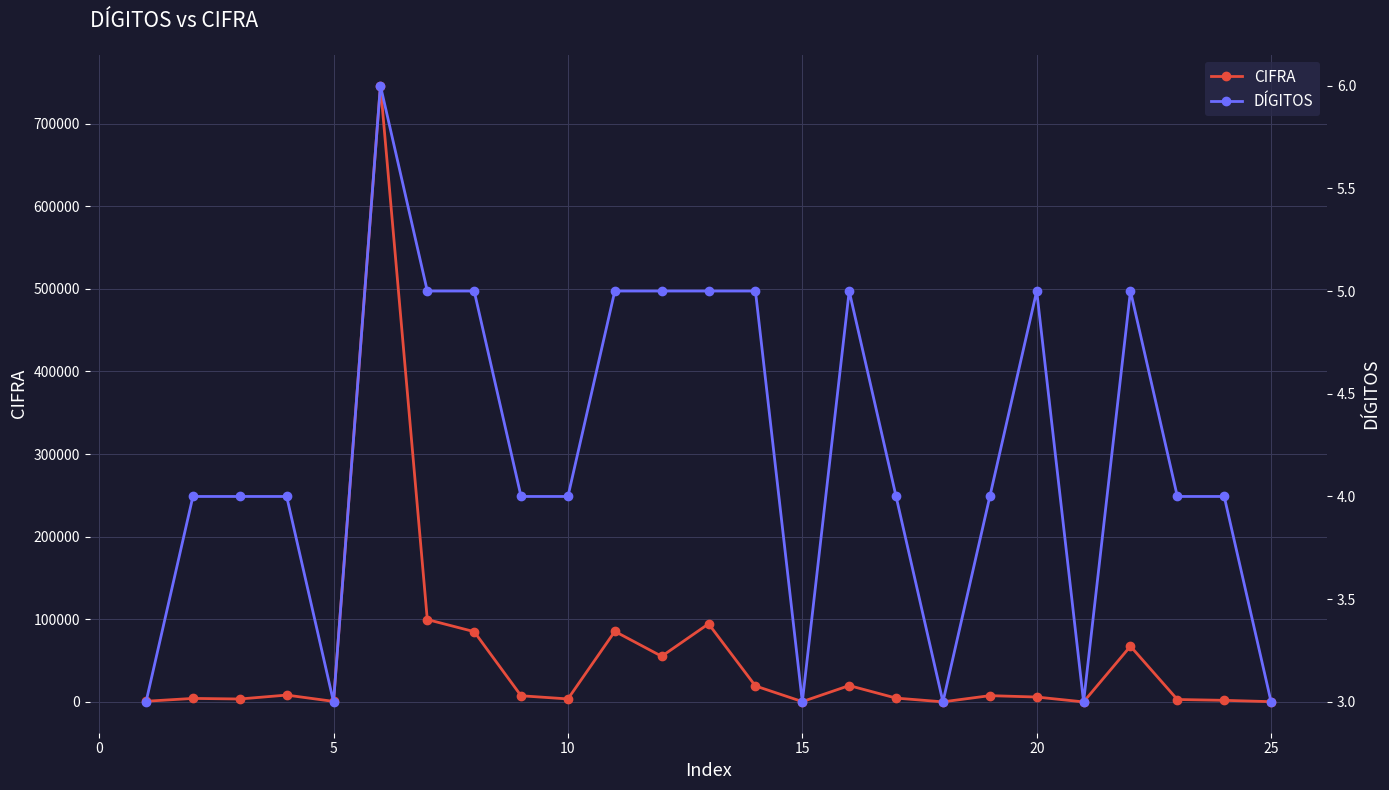

True or false: CIFRA has more than 1 points higher than both neighbors.

True